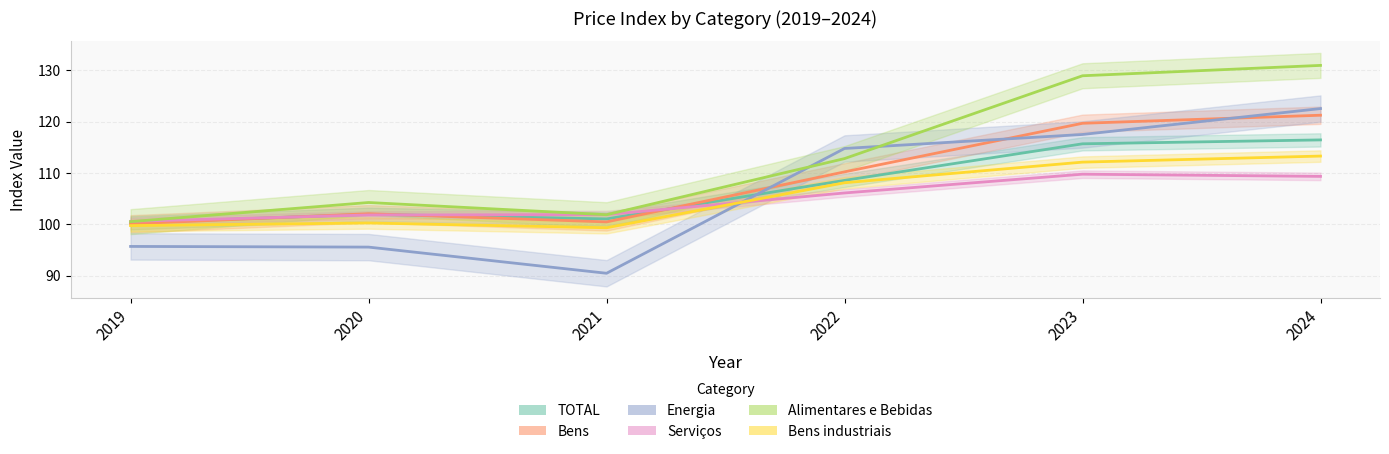

Which series changed the most between 2023 and 2024?

Energia